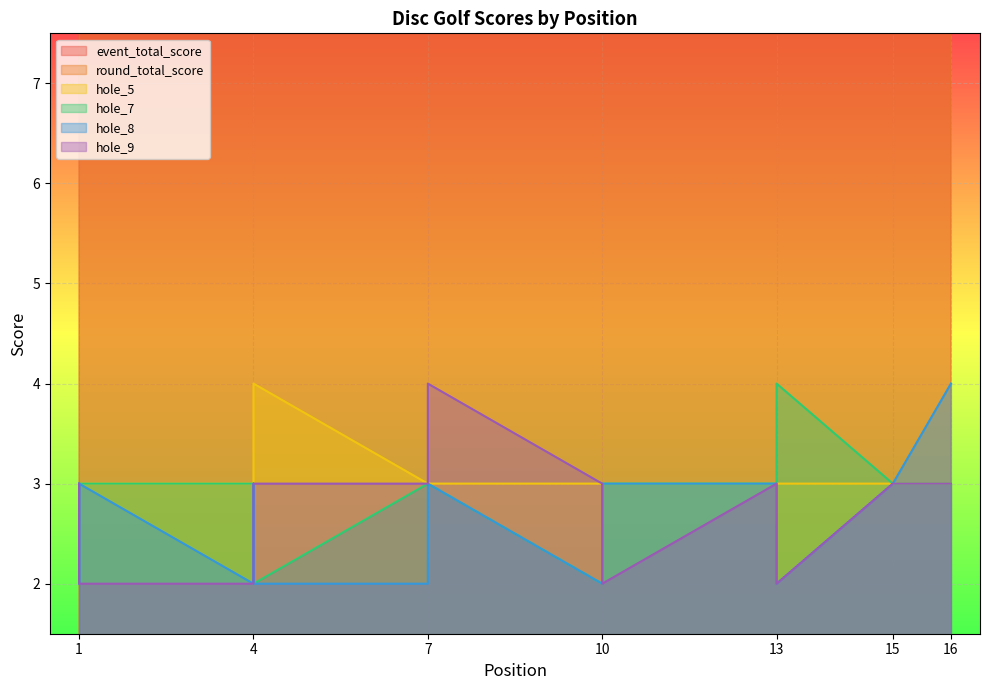

What is the average value of the hole_5 series?

3